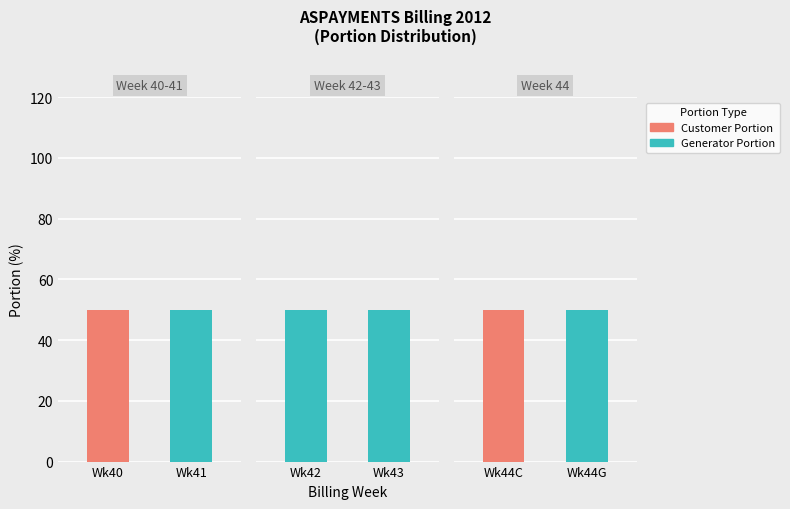

The Customer Portion series shows -25 at Wk44G. True or false?

False